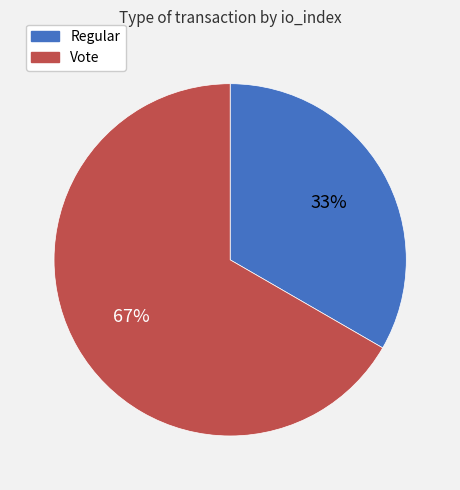

Which has a higher value, Vote or Regular?

Vote